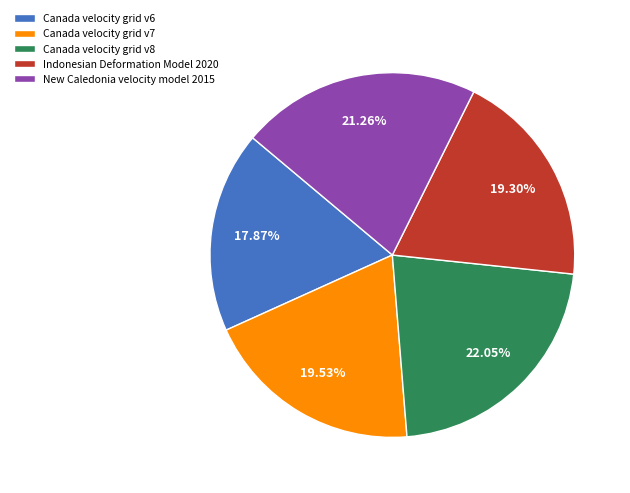

Count the number of slices in the pie.

5